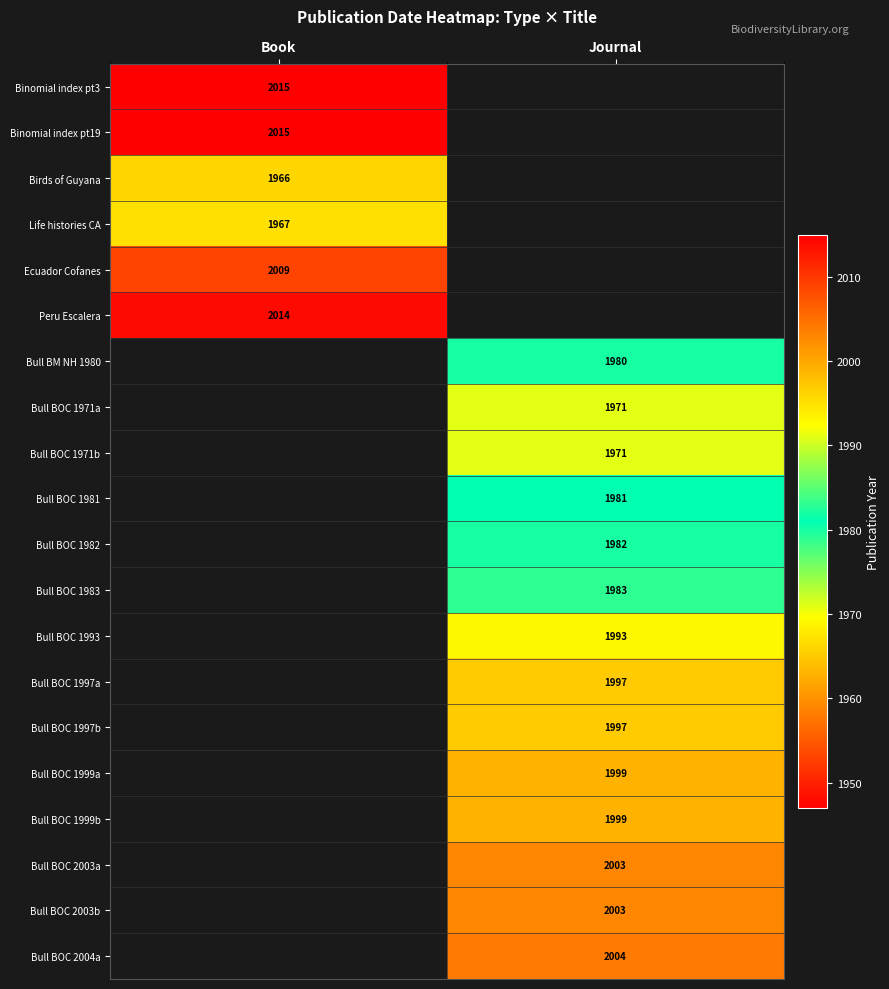

The value of Bull BOC 1983 at Journal is 1328.7. True or false?

False